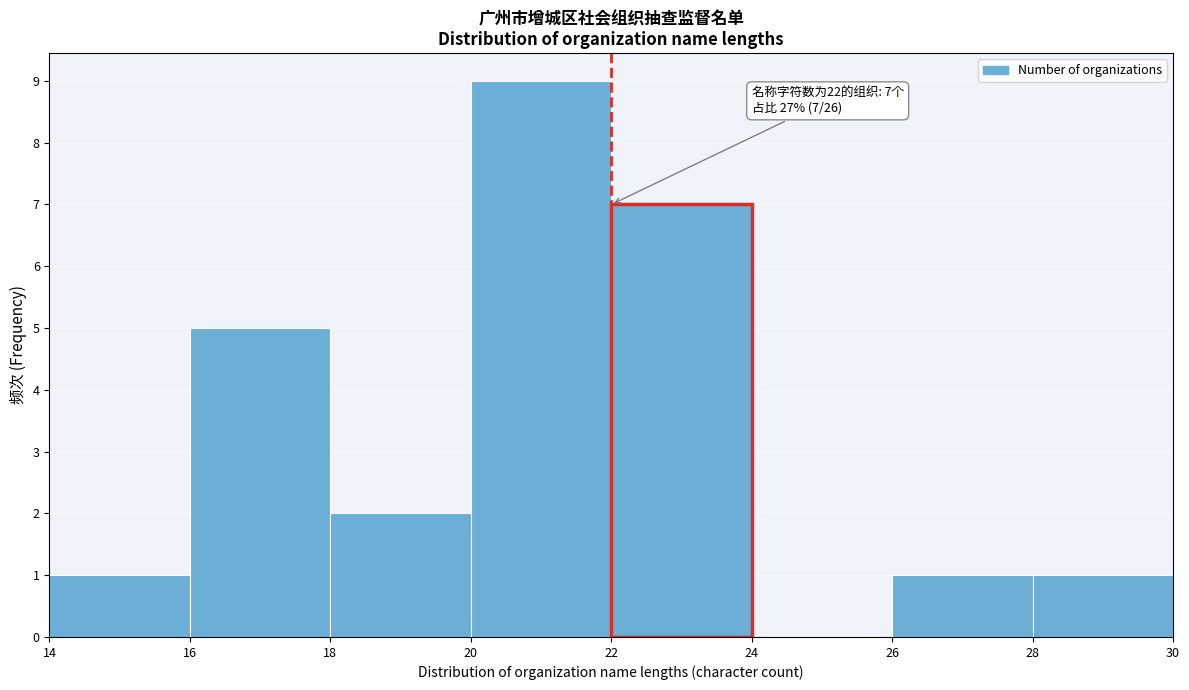

Which range on the x-axis has the tallest bar?

20 to 22